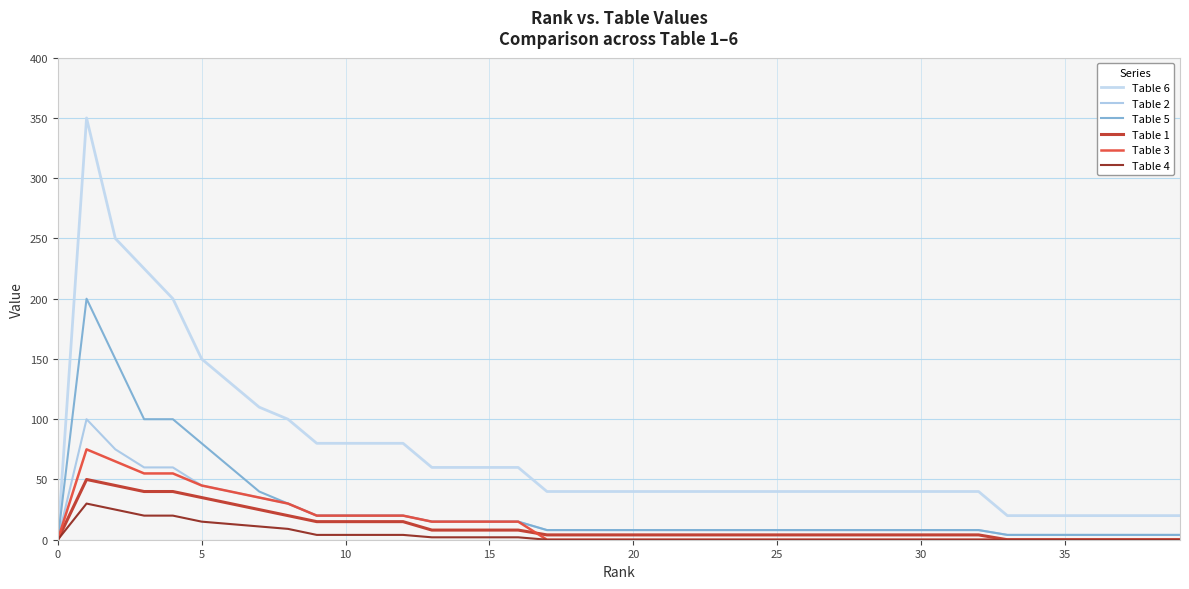

How many values in Table 6 are above zero?

39